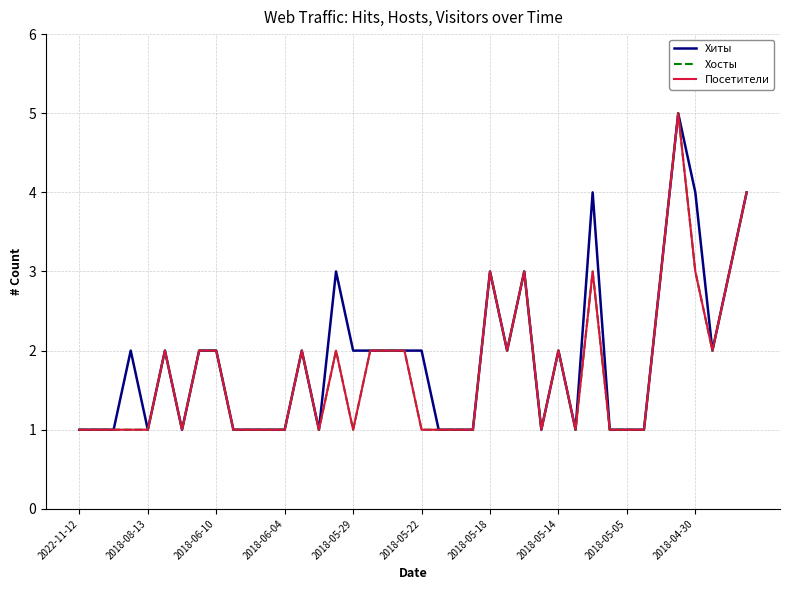

Is this an area chart (filled region under the line)?

No